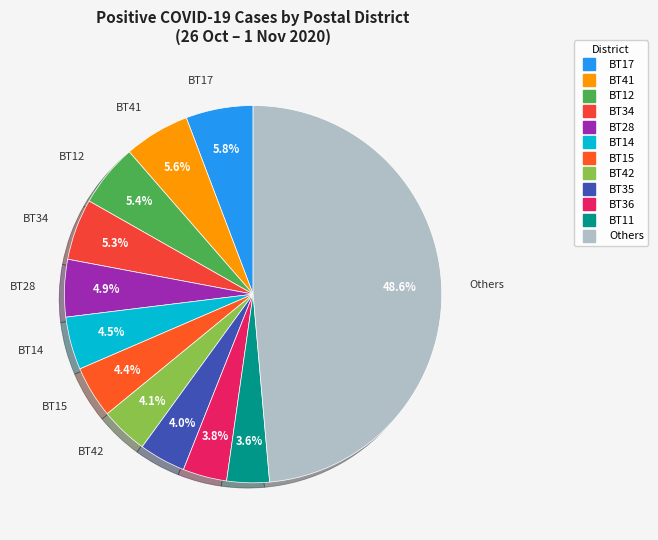

Does any single category account for the majority?

No